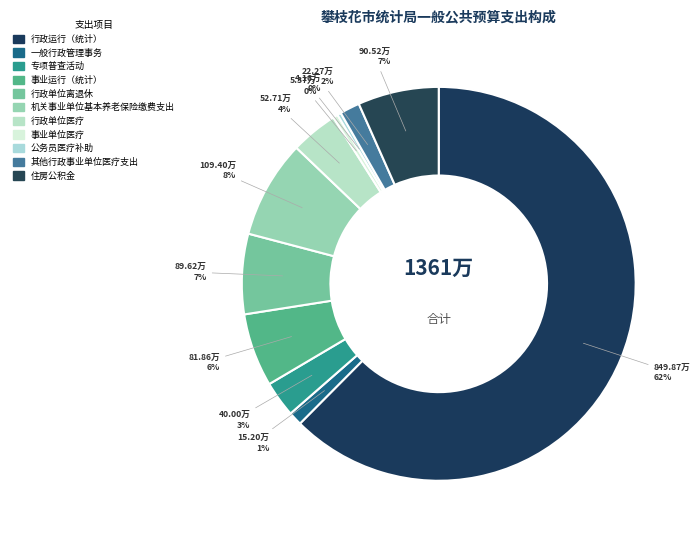

Is it true that 机关事业单位基本养老保险缴费支出 is 8% of the pie?

True